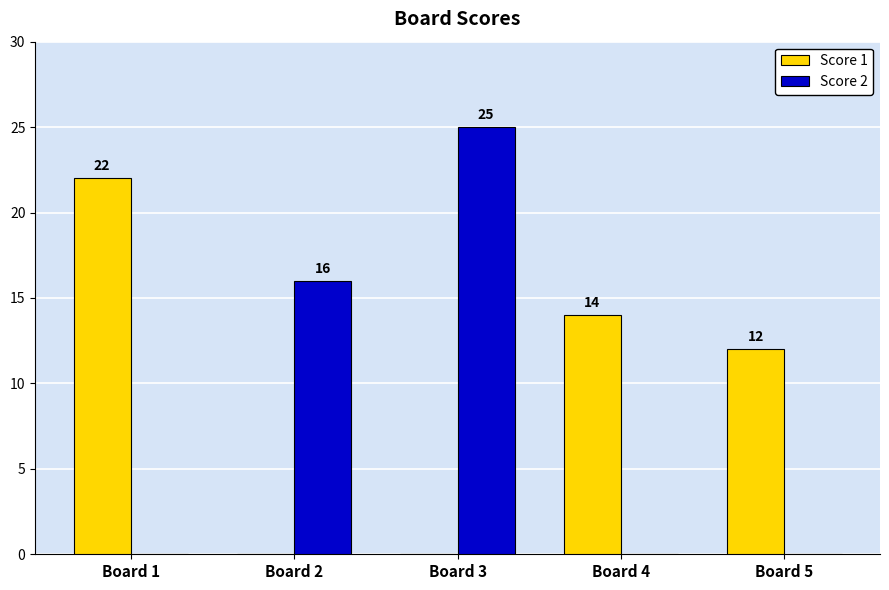

What is the greatest value displayed?

25